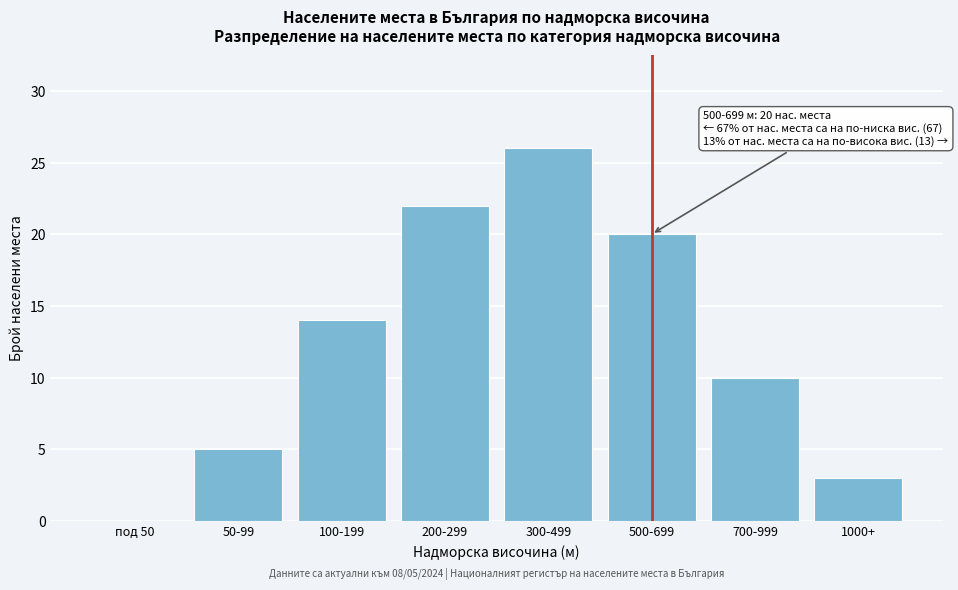

Reading left to right, list all the values displayed in this chart.

под 50=0	50-99=5	100-199=14	200-299=22	300-499=26	500-699=20	700-999=10	1000+=3